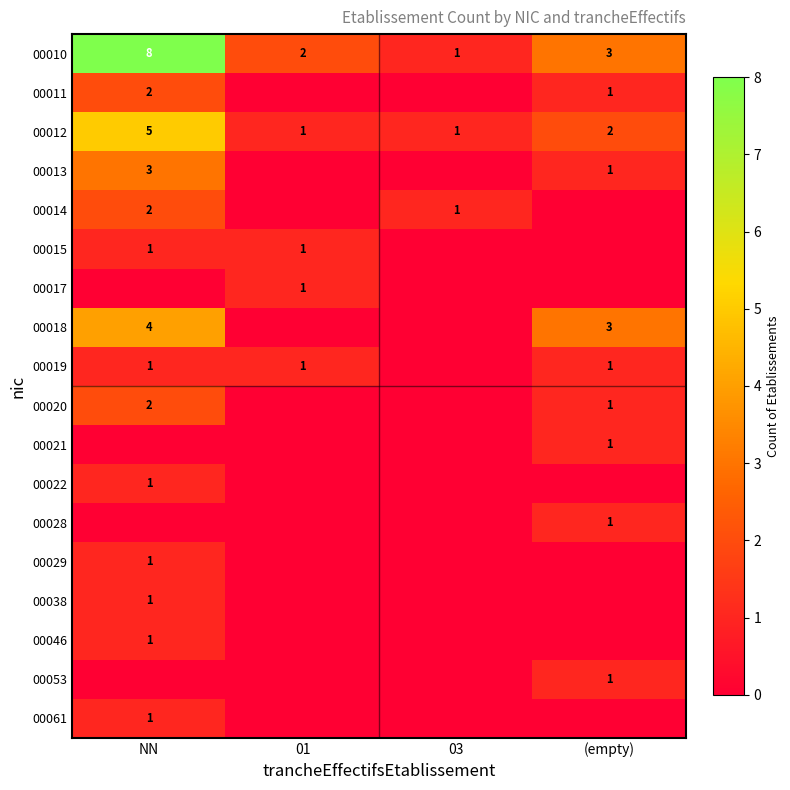

Count the number of data series in this chart.

18